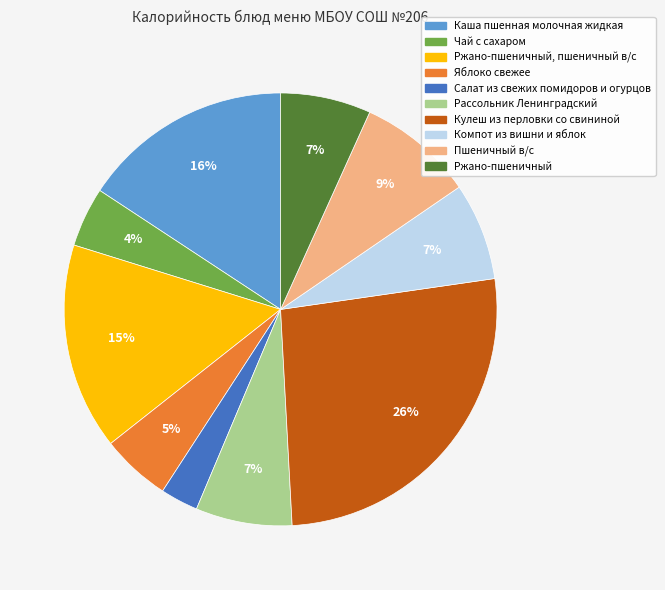

Does any single category account for the majority?

No